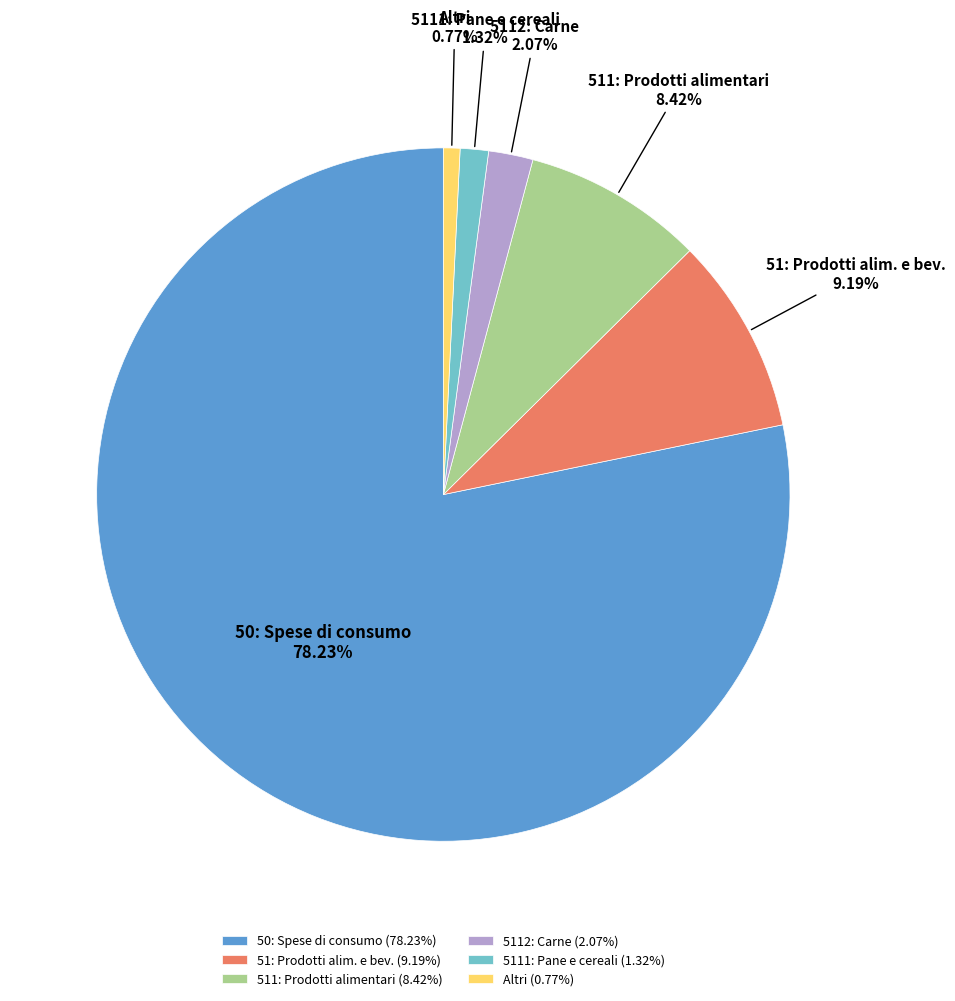

Which has a higher value, 5111: Pane e cereali or Altri?

5111: Pane e cereali